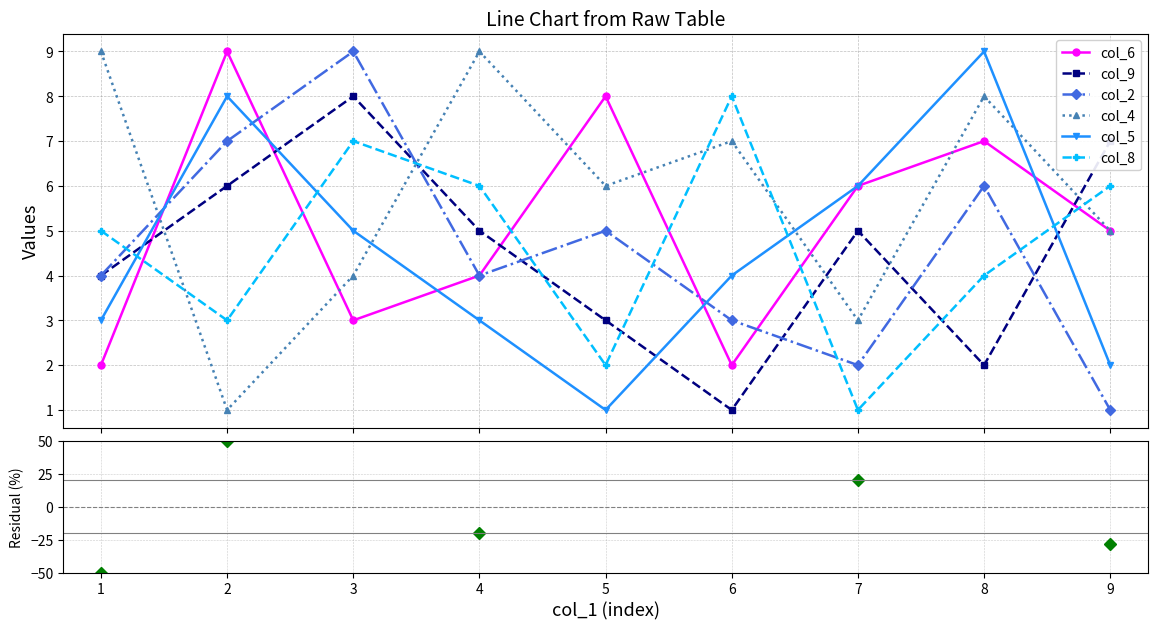

What is the spread (max minus min) of values at 6?

7